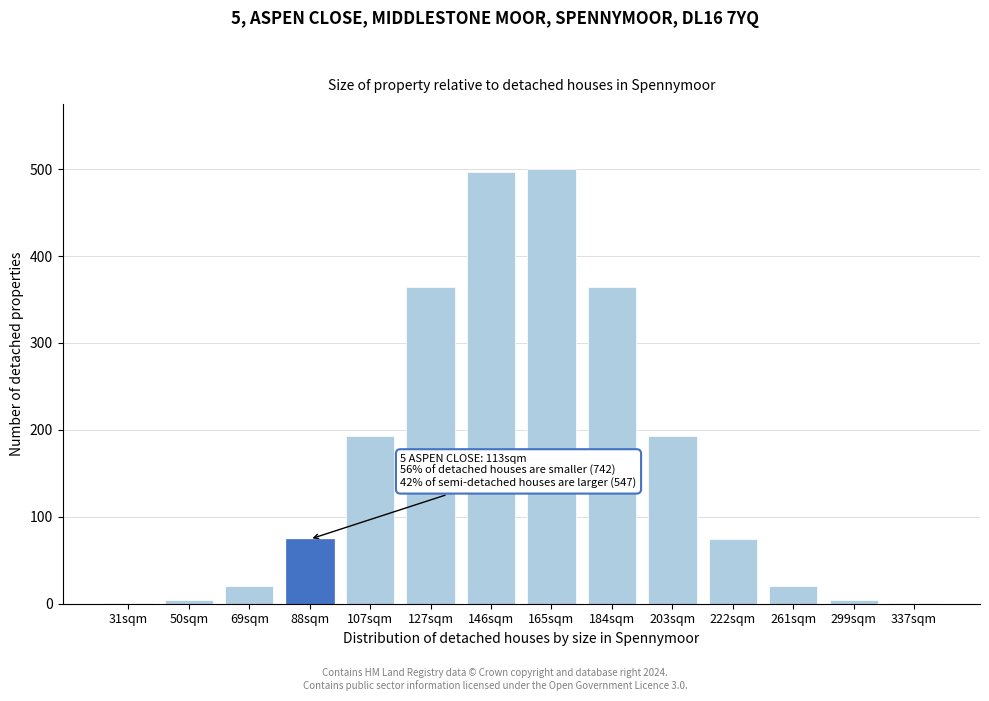

Reading right to left, list all the values displayed in this chart.

337sqm=0.6	299sqm=4.2	261sqm=20.8	222sqm=74.2	203sqm=192.8	184sqm=364.1	165sqm=500.0	146sqm=496.3	127sqm=364.1	107sqm=192.8	88sqm=74.2	69sqm=20.8	50sqm=4.2	31sqm=0.6